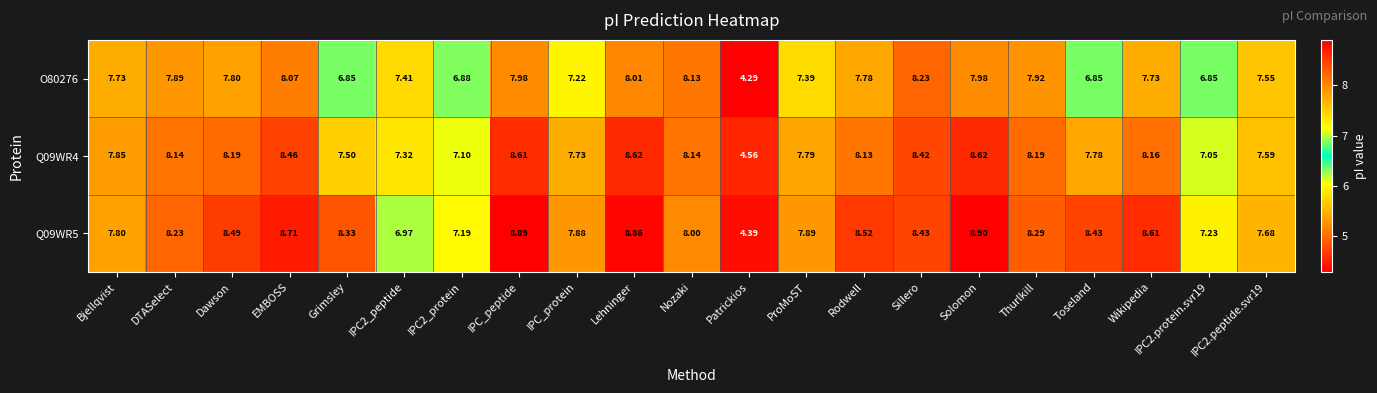

At which label does O80276 first exceed 7?

Bjellqvist